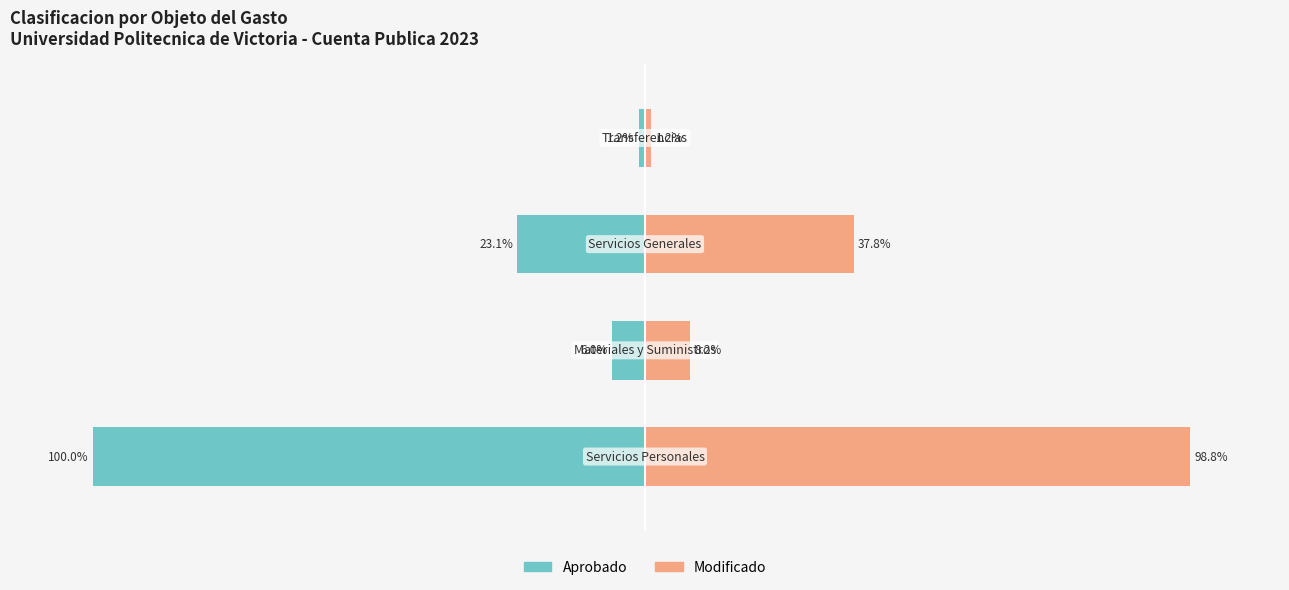

Reading right to left, list all the values displayed in this chart.

Aprobado: -1.2	-23.1	-6.0	-100.0
Modificado: 1.2	37.8	8.2	98.8